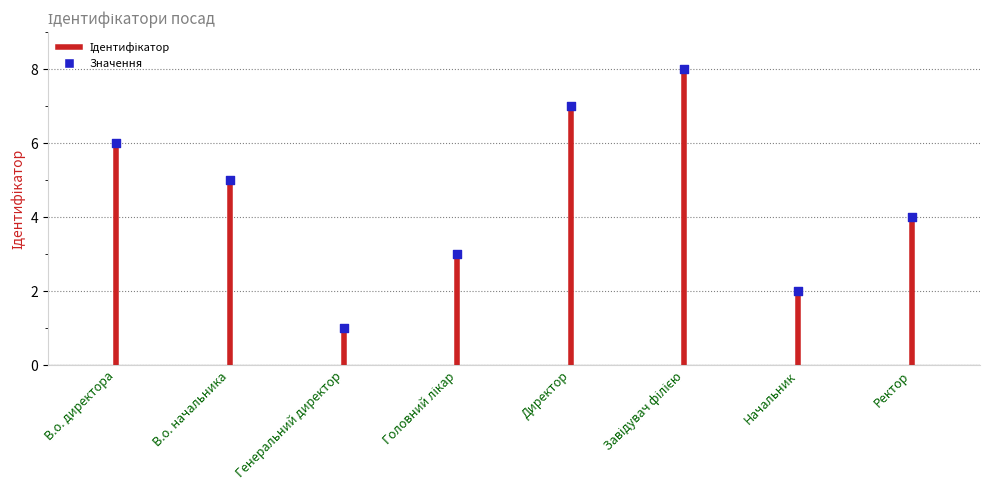

What is the range of Y values (max minus min)?

7